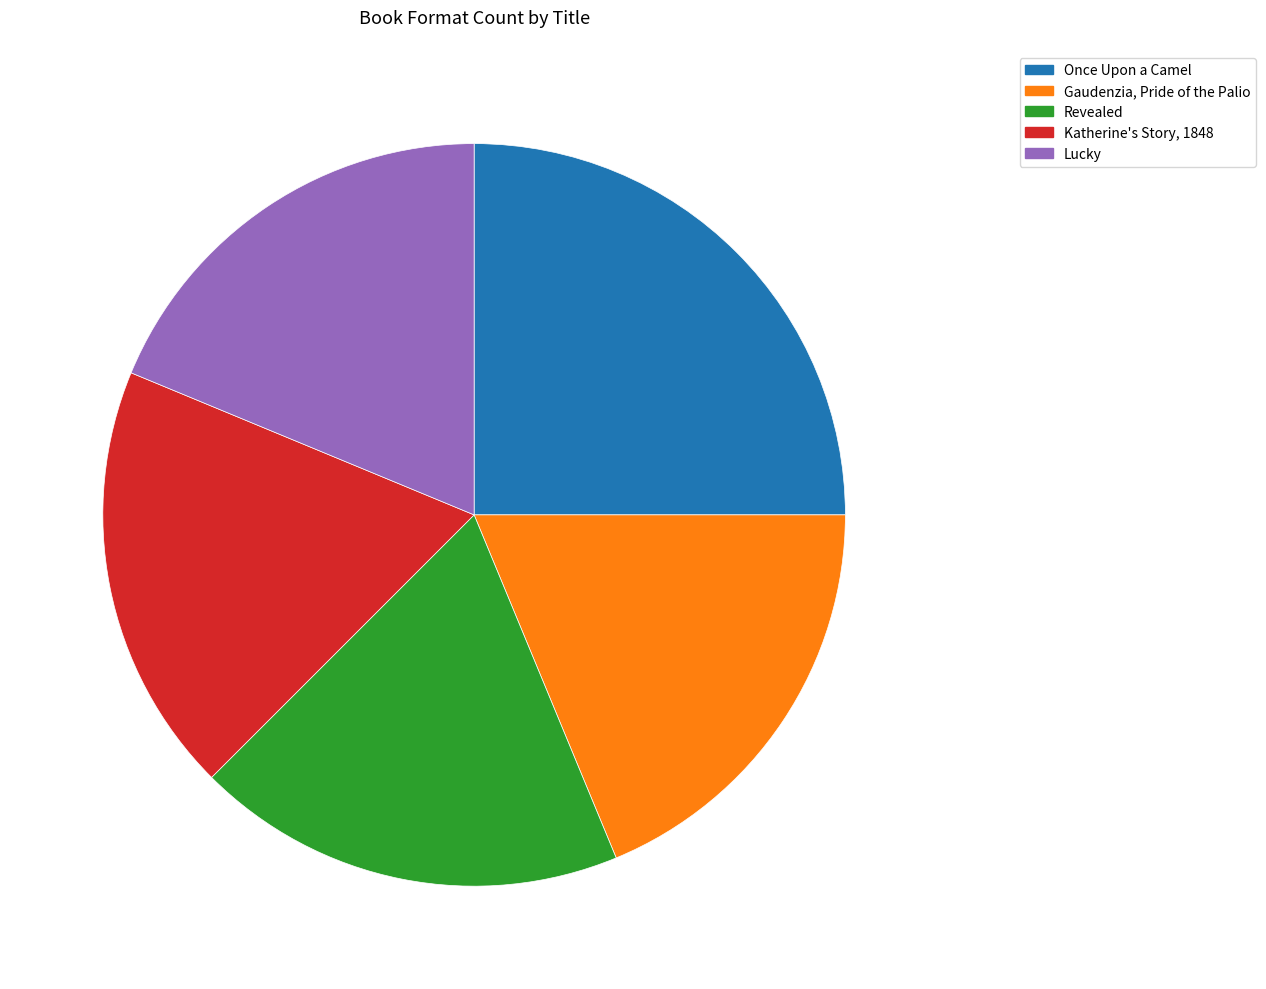

What is the largest slice in the pie chart?

Once Upon a Camel